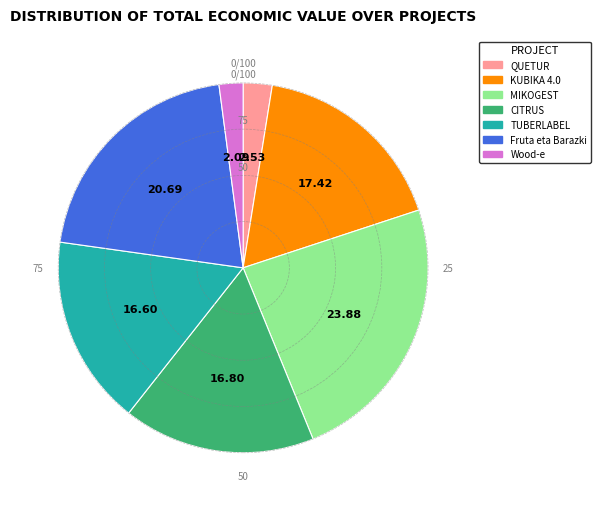

Is MIKOGEST the majority of the pie?

No